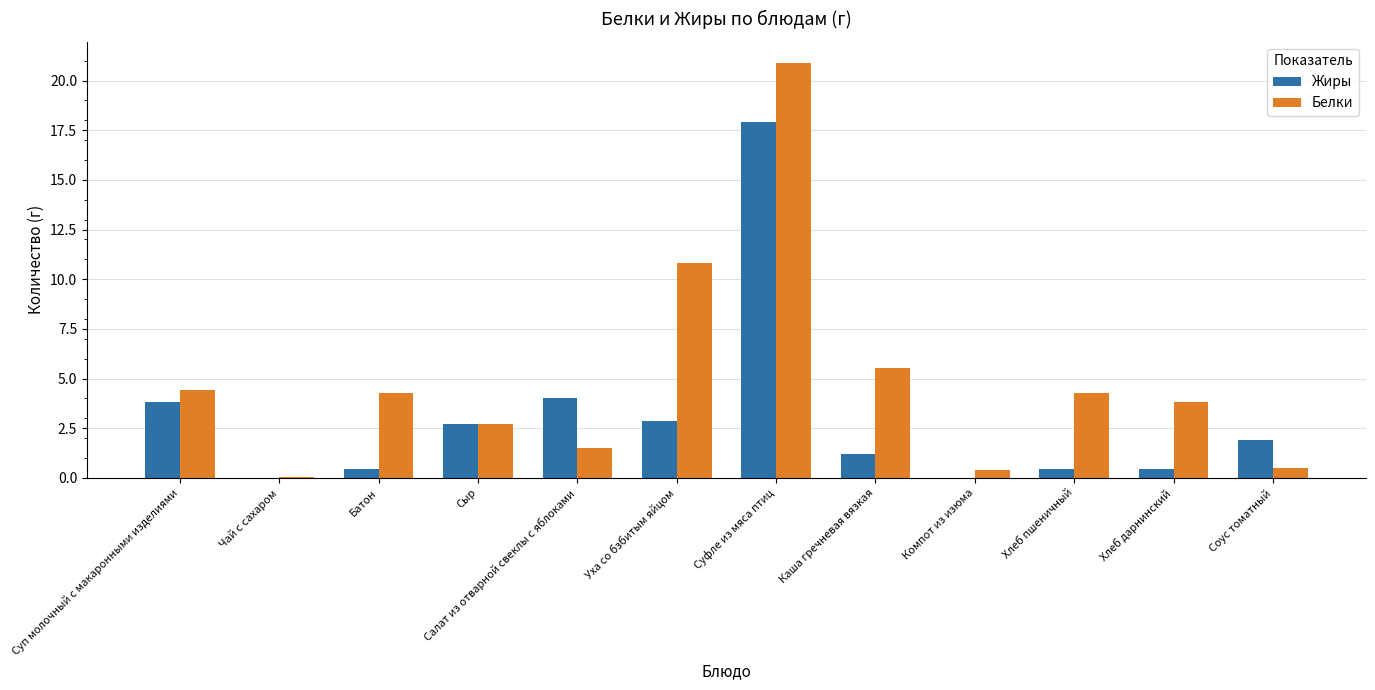

What is the greatest value displayed?

20.9